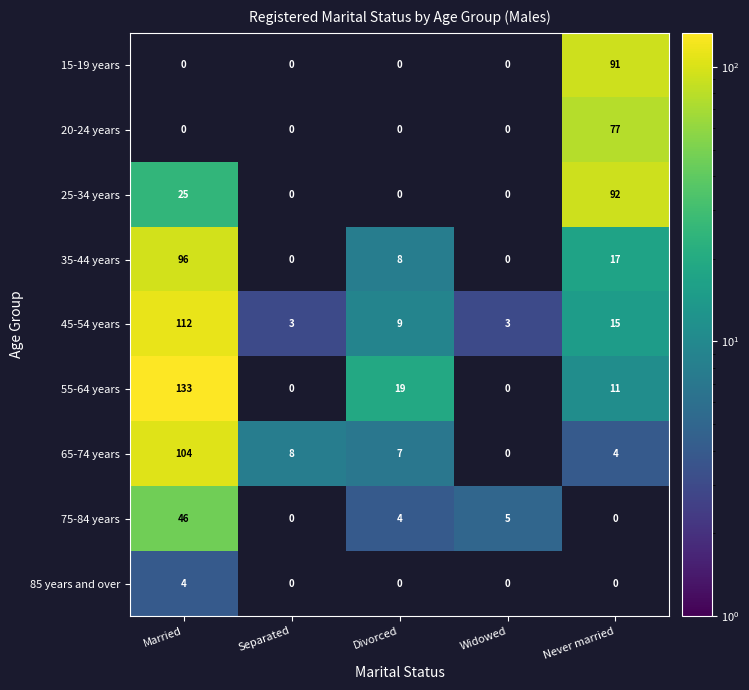

What is the total value across all series at Separated?

11